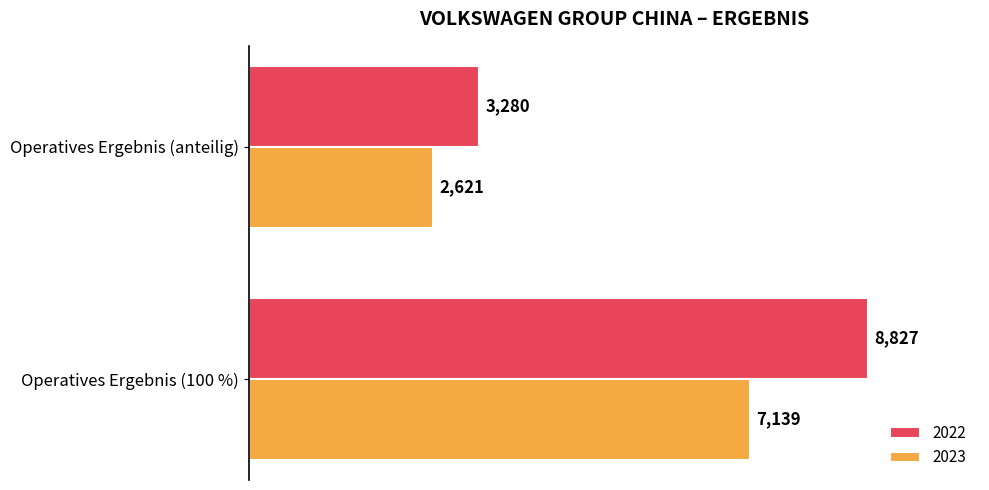

At which category is the sum across all series the highest?

Operatives Ergebnis (100 %)